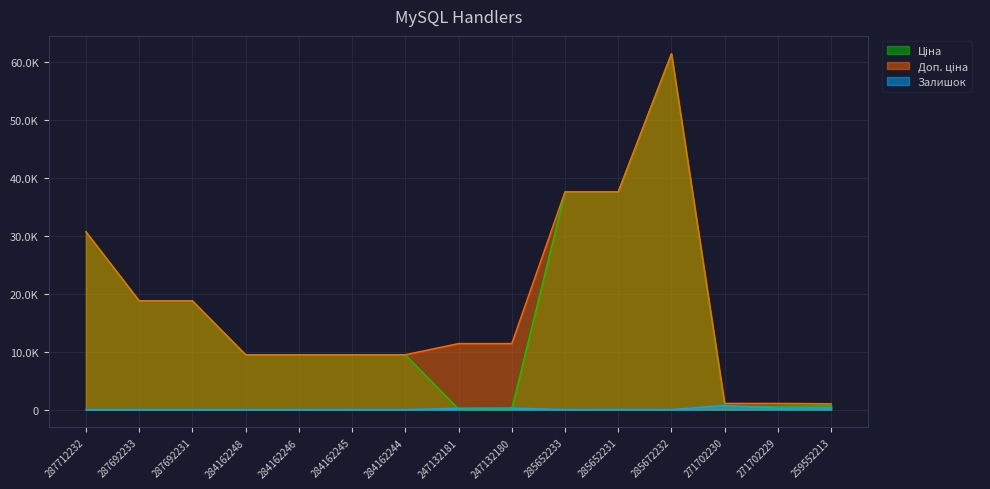

True or false: Залишок and Доп. ціна cross at least once.

False